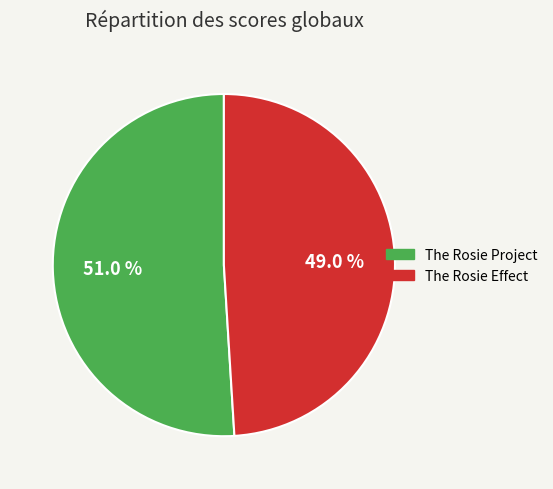

Combined, do The Rosie Project and The Rosie Effect account for over 50%?

Yes